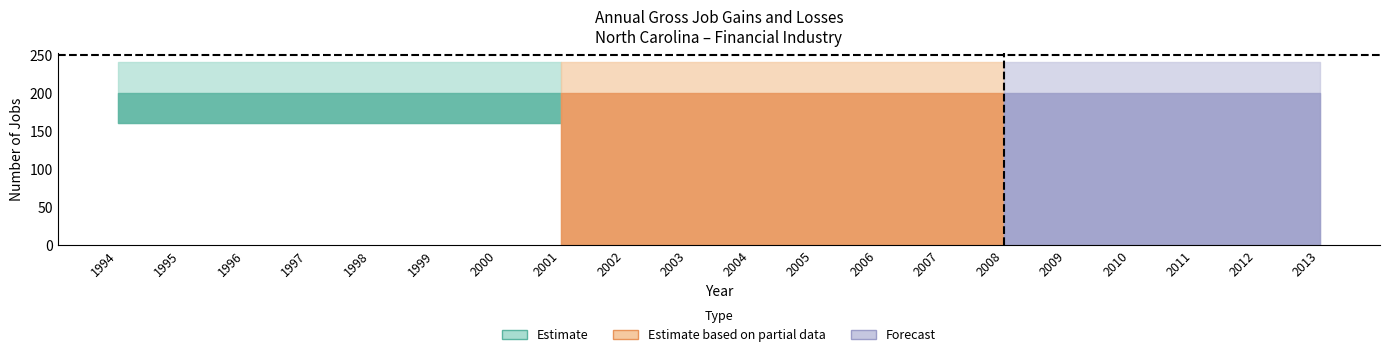

True or false: Closing establishments has more than 0 interior local peaks.

False